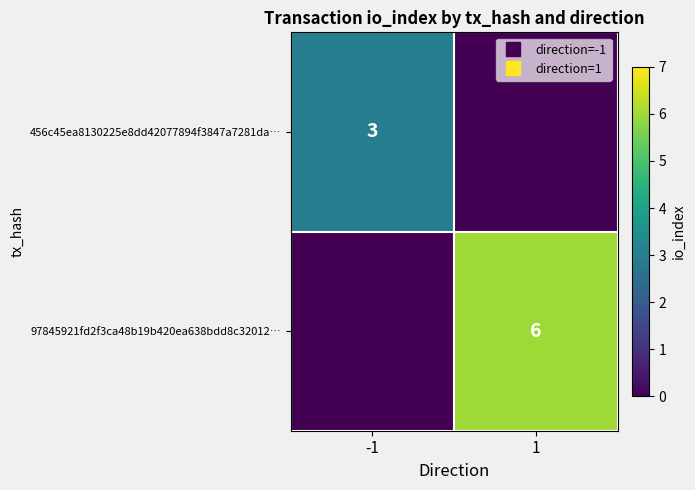

Is it true that 97845921fd2f3ca48b19b420ea638bdd8c32012… equals 6 at 1?

True